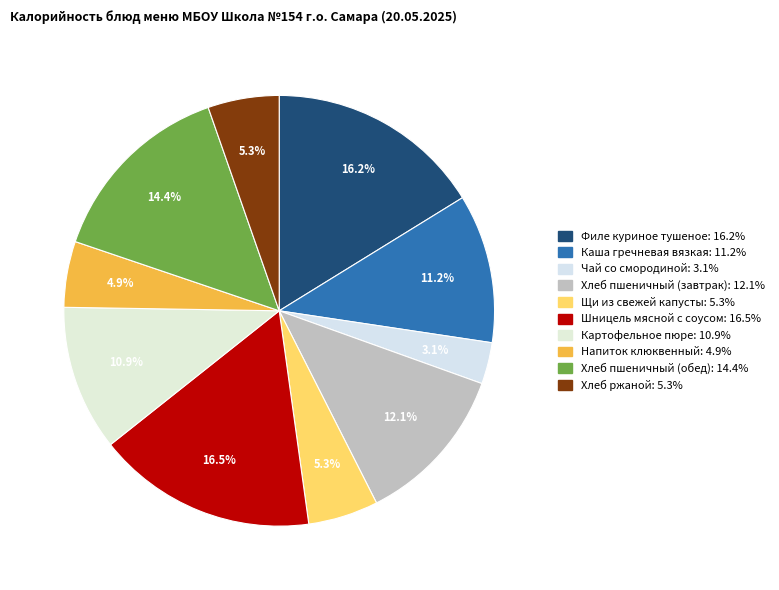

Is there any slice that represents more than half of the pie?

No